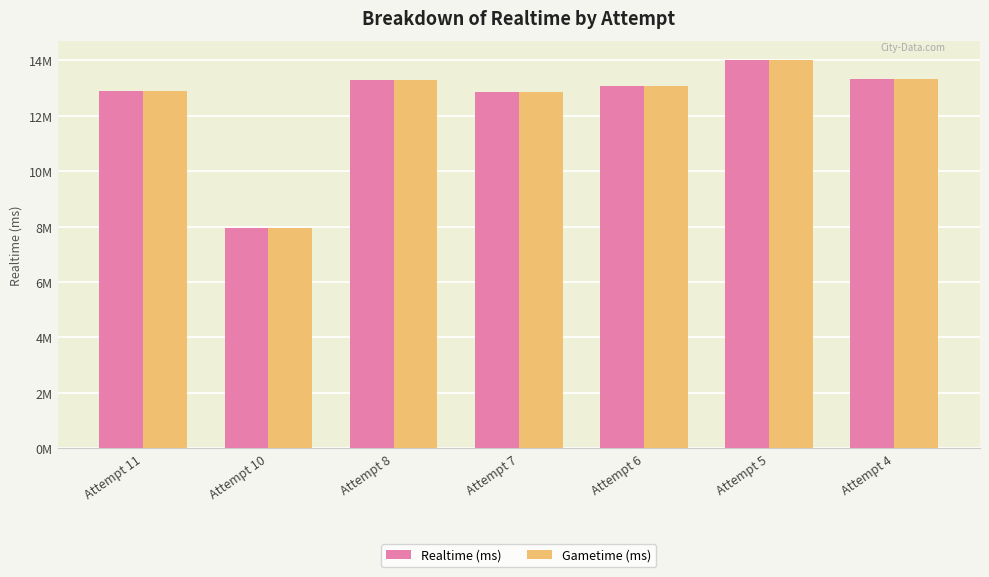

The value of Gametime (ms) at Attempt 10 is 7938673. True or false?

True